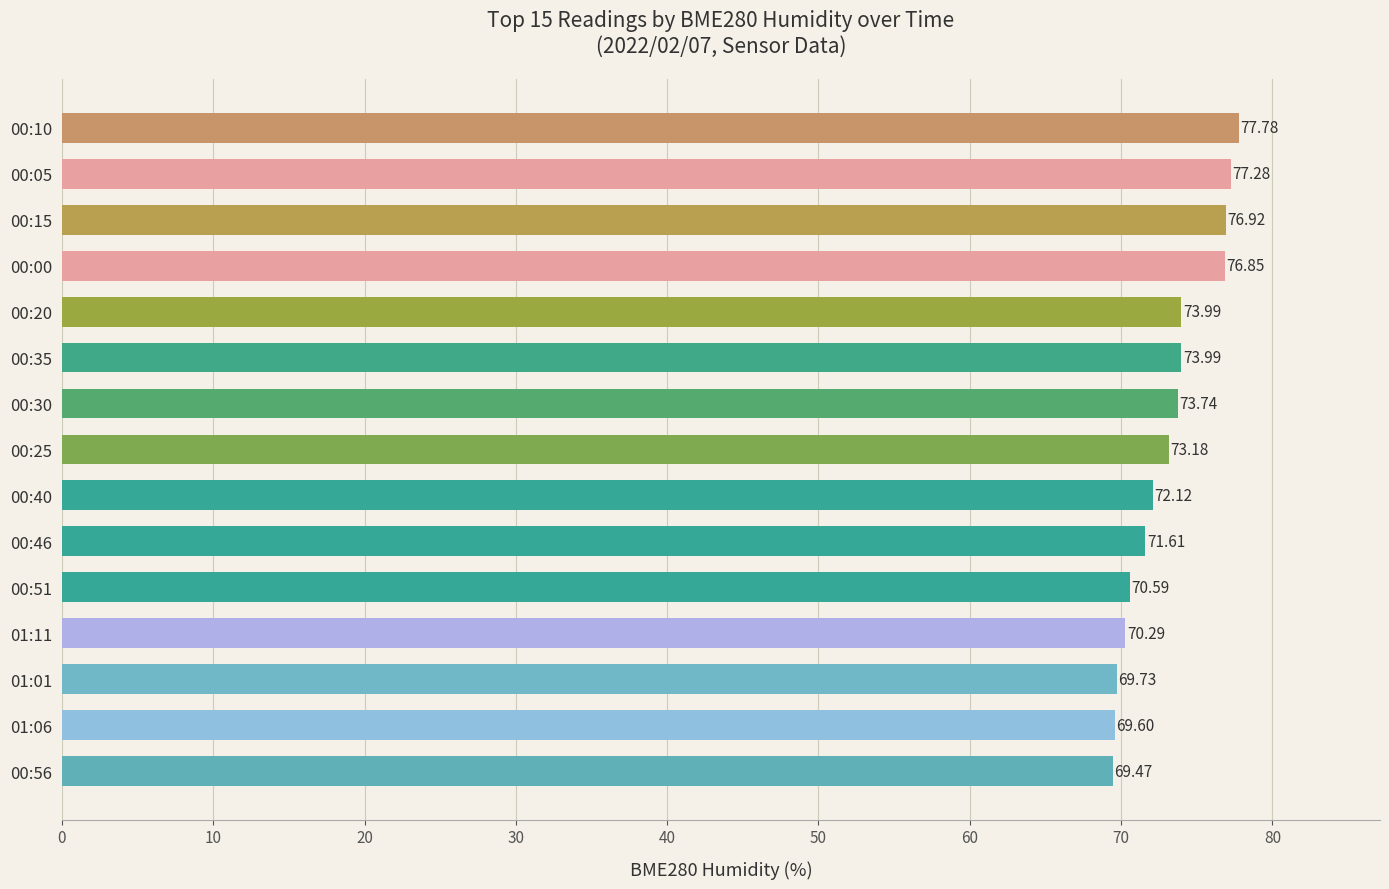

What is the ratio of the value at 00:46 to the value at 00:40?

1.0